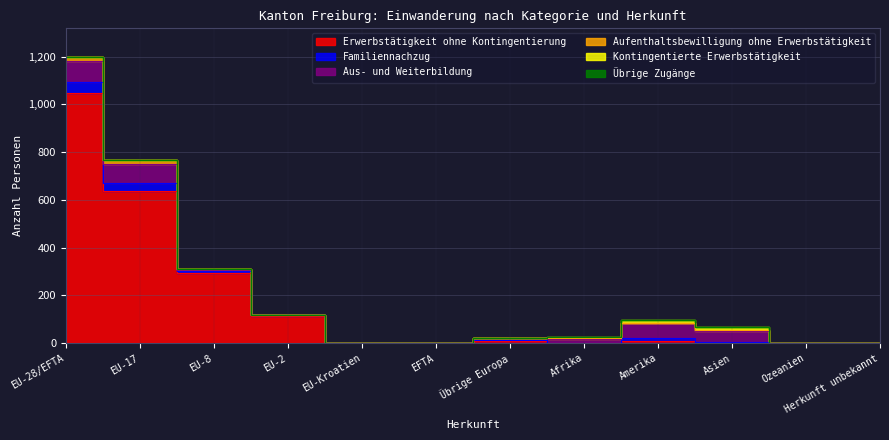

Which label corresponds to the smallest value in the chart?

EU-Kroatien